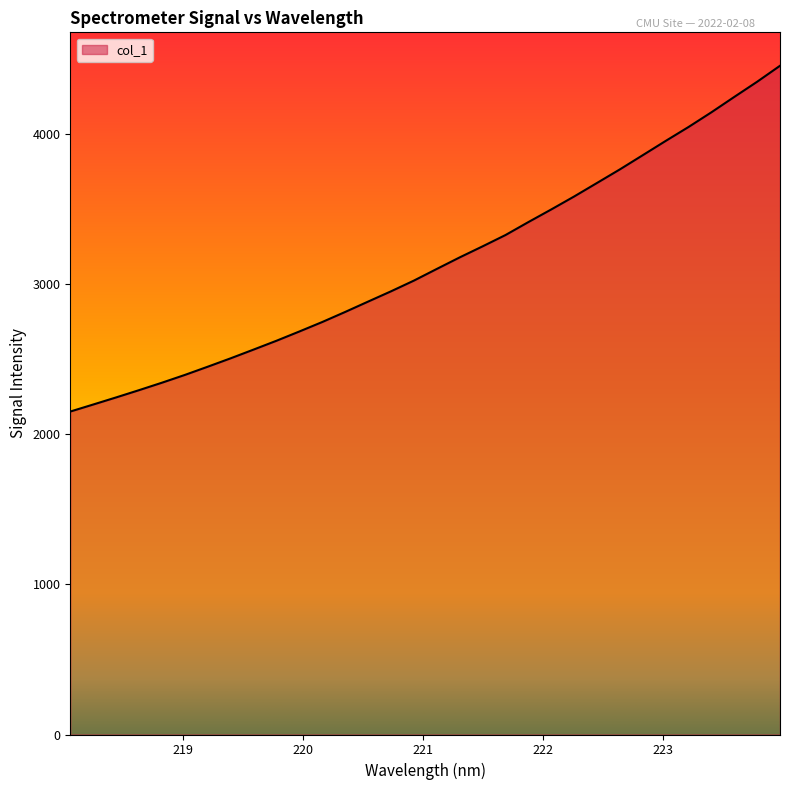

What is the minimum value shown in the chart?

2151.2